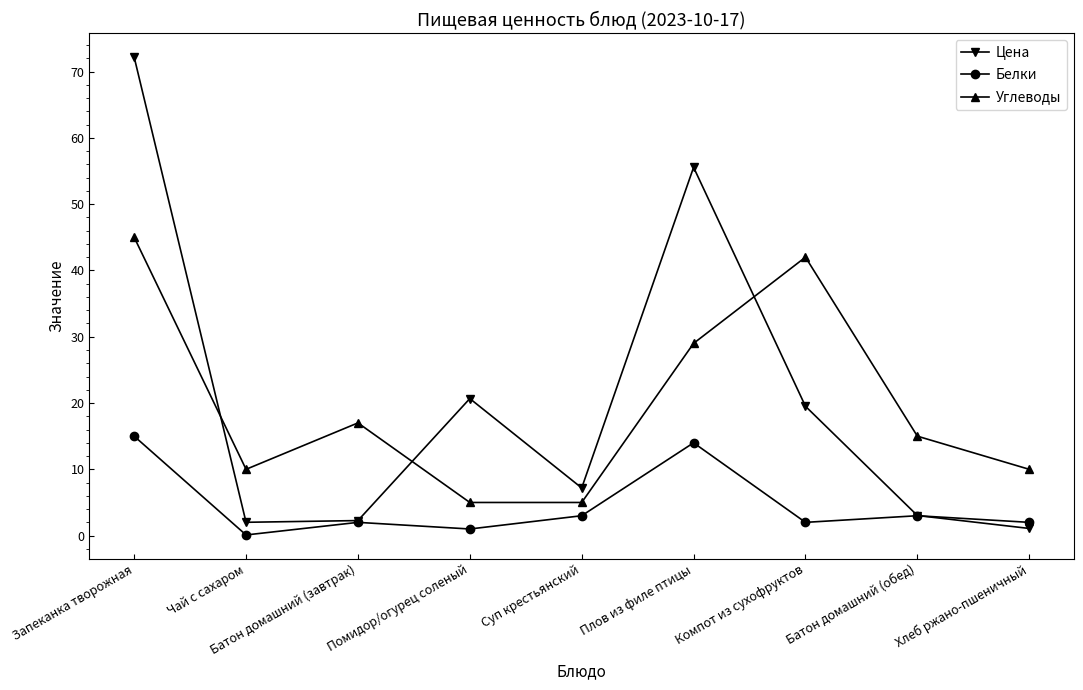

What is the total value across all series at Хлеб ржано-пшеничный?

13.1